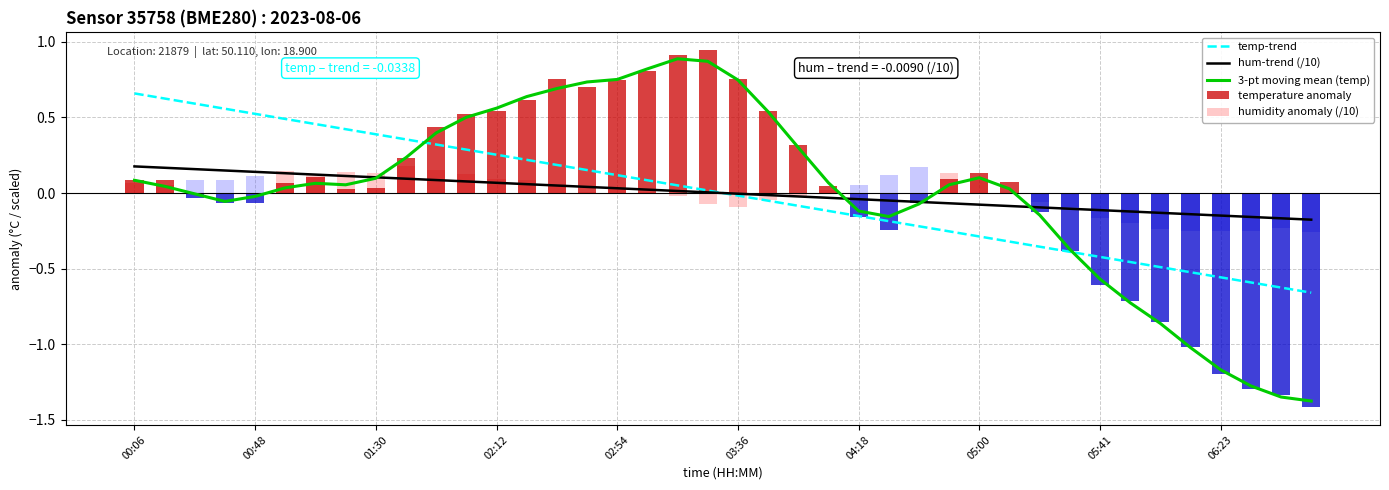

At how many categories does at least one series exceed 0?

30